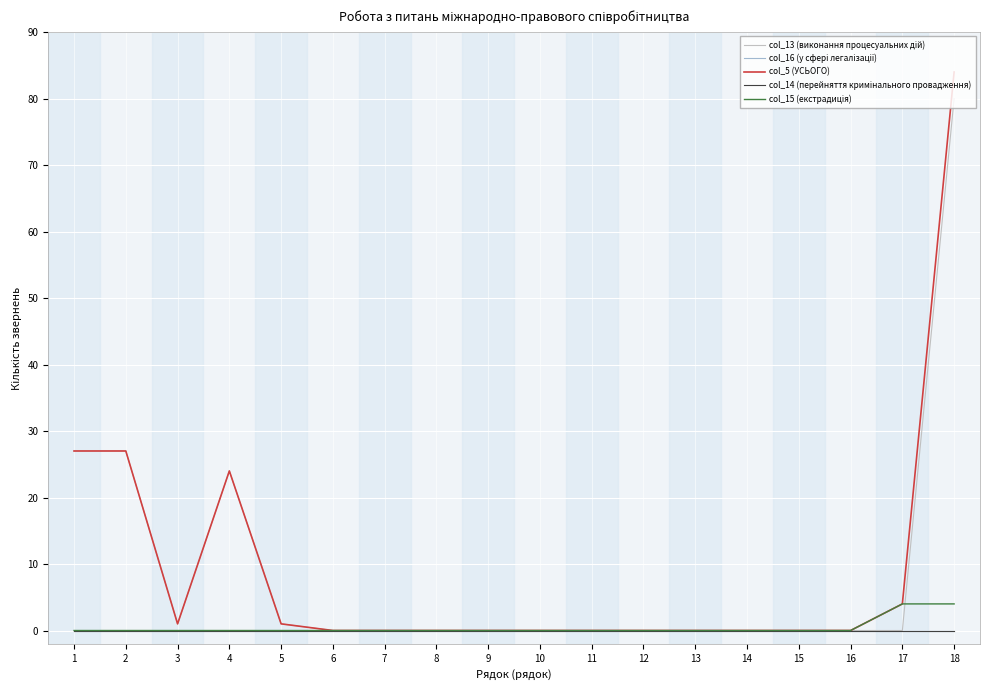

Does the chart display data point markers on the line(s)?

No